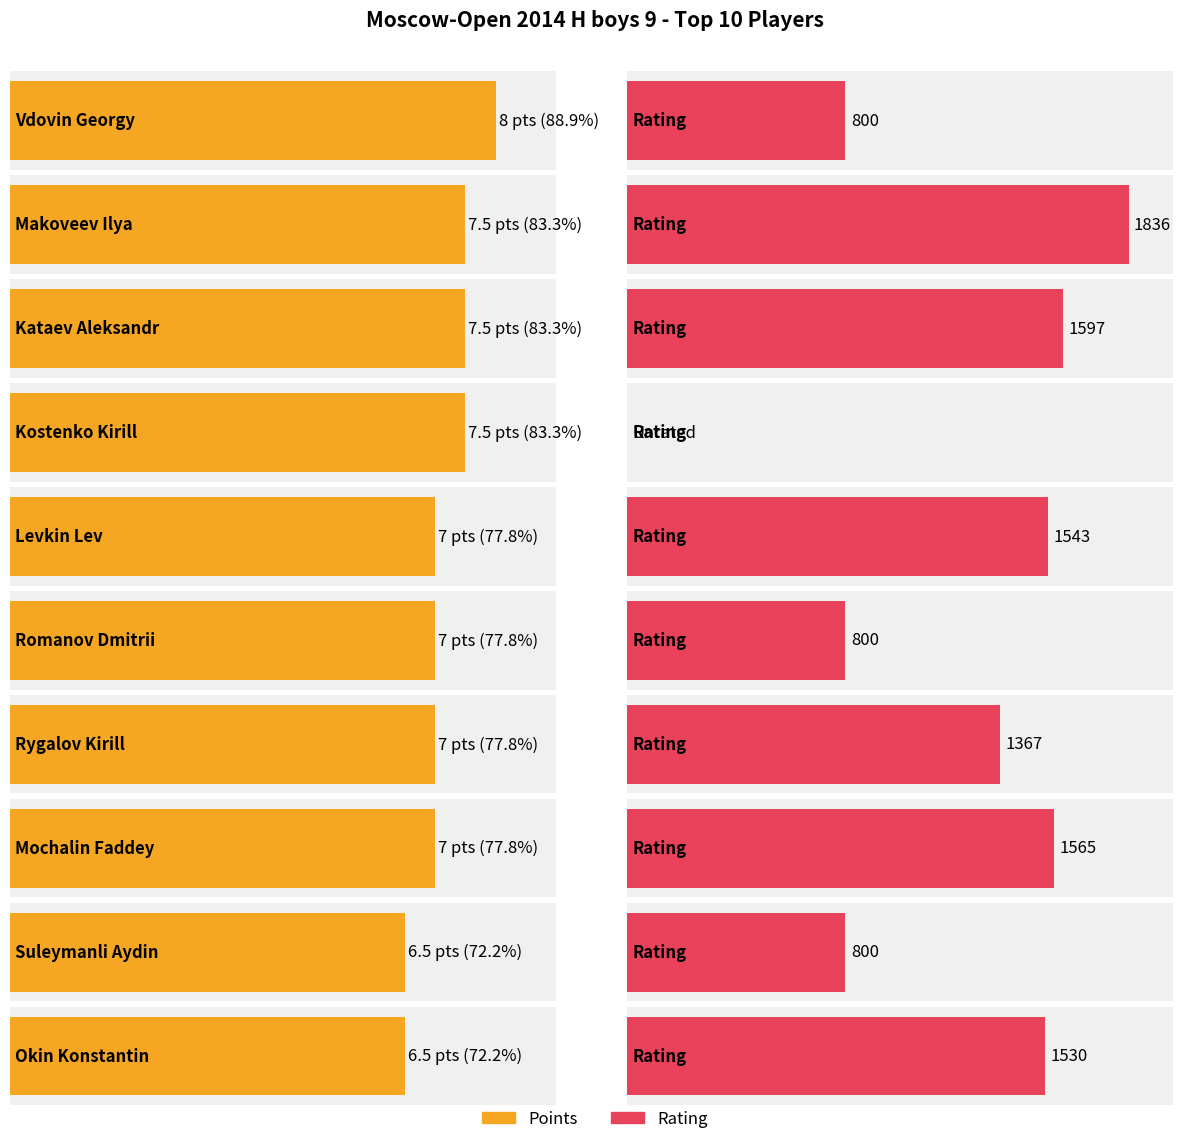

True or false: Points has a value of 7.0 at Romanov Dmitrii.

True